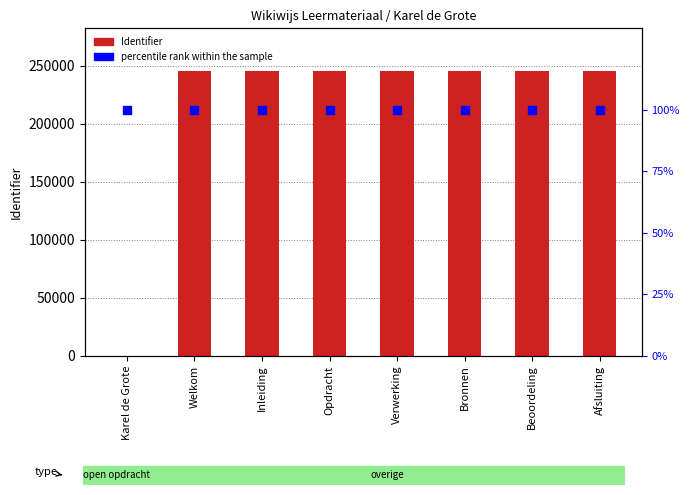

Which series has the widest spread of Y values?

Identifier